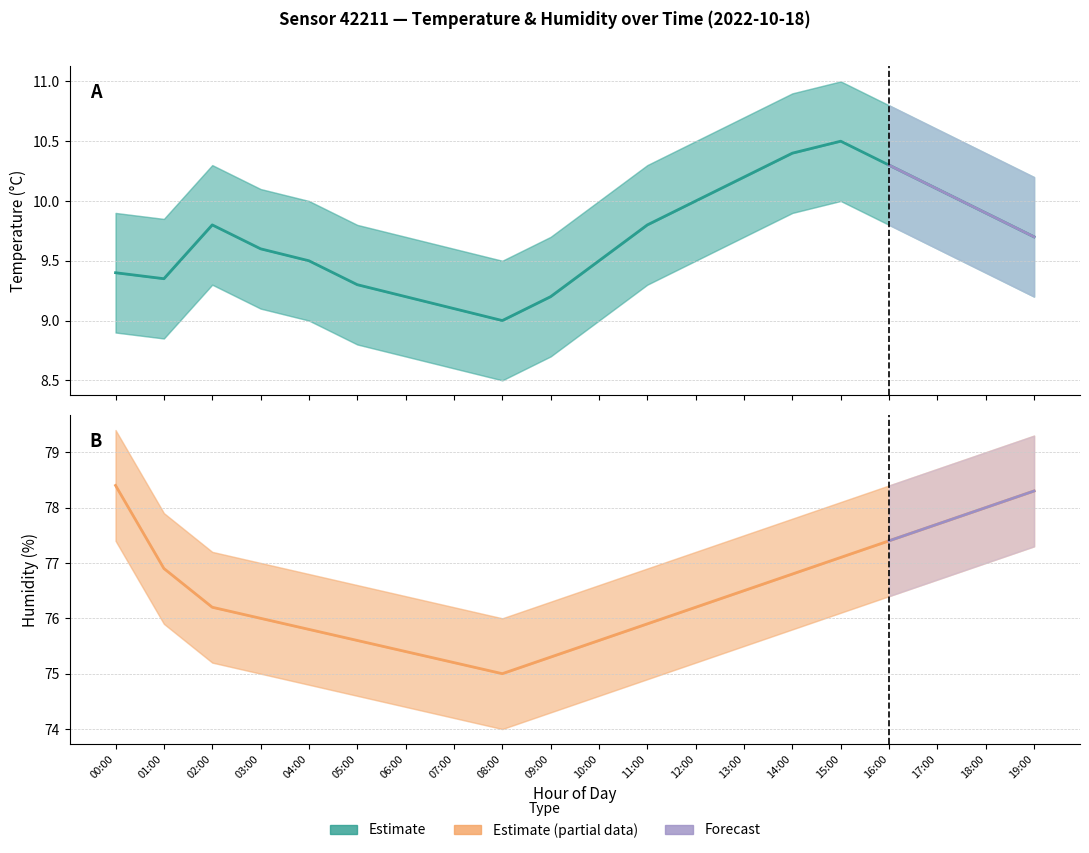

Which series has the largest total across all categories?

humidity_upper